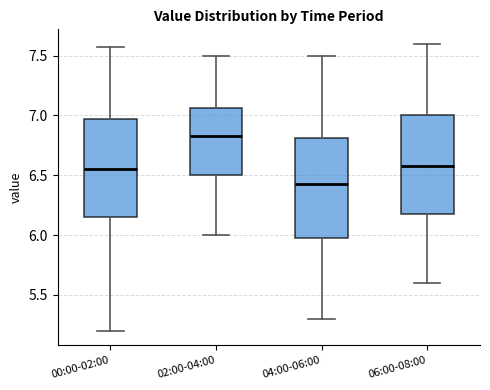

Reading left to right, read every box against the y-axis: the position of its median line, the range the box covers, and the ends of its whiskers. The values are not printed on the chart, so give them approximately, as read against the axis.

00:00-02:00: median 6.55, box 6.15 to 6.95, whiskers 5.20 to 7.55
02:00-04:00: median 6.85, box 6.50 to 7.05, whiskers 6.00 to 7.50
04:00-06:00: median 6.45, box 6.00 to 6.80, whiskers 5.30 to 7.50
06:00-08:00: median 6.60, box 6.20 to 7.00, whiskers 5.60 to 7.60